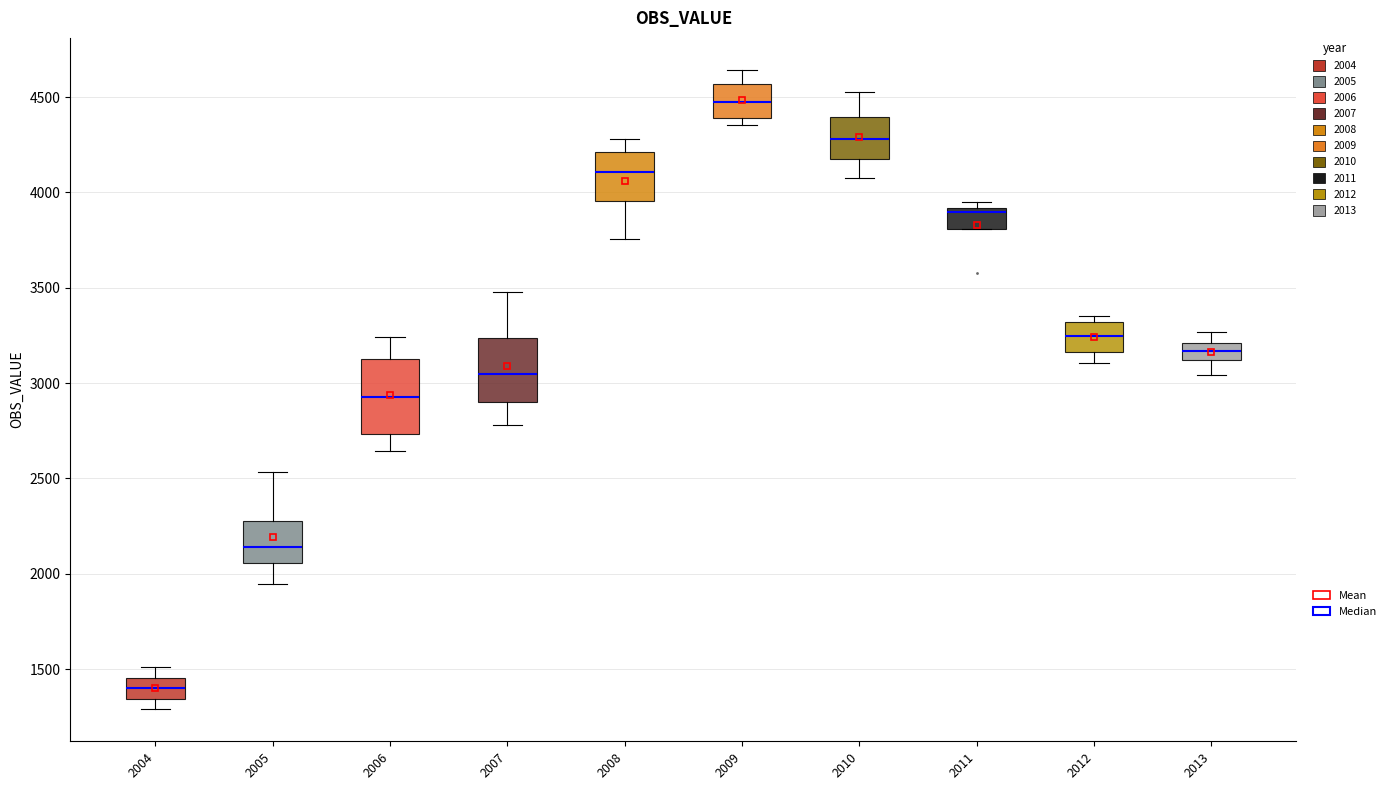

Reading left to right, transcribe this box plot: for each box, give where its median line is, the range the box spans, and where its two whiskers end, as read against the y-axis. The values are not printed on the chart, so give them approximately, as read against the axis.

2004: median 1400, box 1350 to 1450, whiskers 1300 to 1500
2005: median 2150, box 2050 to 2300, whiskers 1950 to 2550
2006: median 2950, box 2750 to 3150, whiskers 2650 to 3250
2007: median 3050, box 2900 to 3250, whiskers 2800 to 3500
2008: median 4100, box 3950 to 4200, whiskers 3750 to 4300
2009: median 4500, box 4400 to 4550, whiskers 4350 to 4650
2010: median 4300, box 4150 to 4400, whiskers 4050 to 4550
2011: median 3900 (just below the box's upper edge), box 3800 to 3900, whiskers 3800 to 3950
2012: median 3250, box 3150 to 3300, whiskers 3100 to 3350
2013: median 3150, box 3100 to 3200, whiskers 3050 to 3250